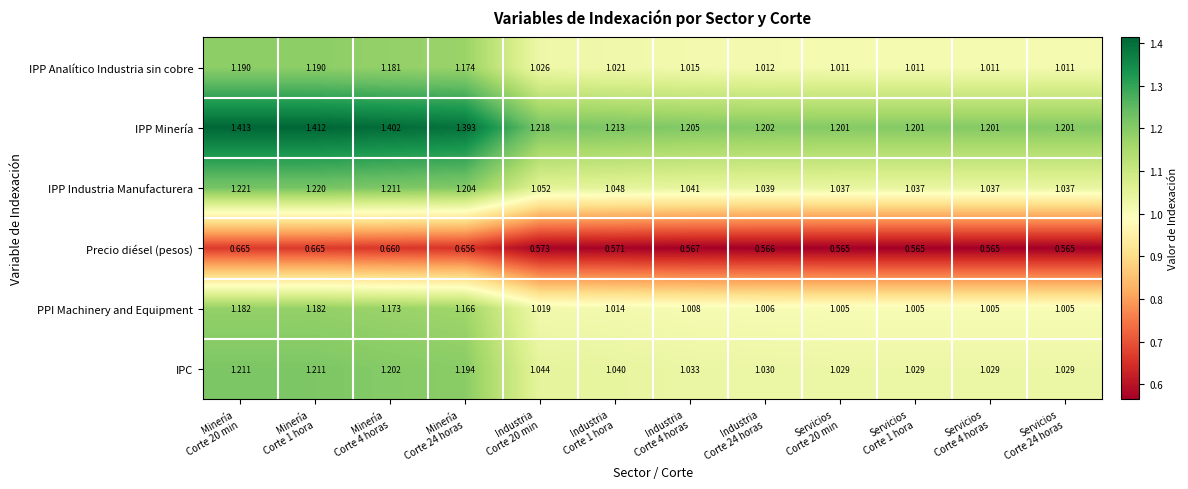

List the series in order of their peak value, highest first.

IPP Minería, IPP Industria Manufacturera, IPC, IPP Analítico Industria sin cobre, PPI Machinery and Equipment, Precio diésel (pesos)